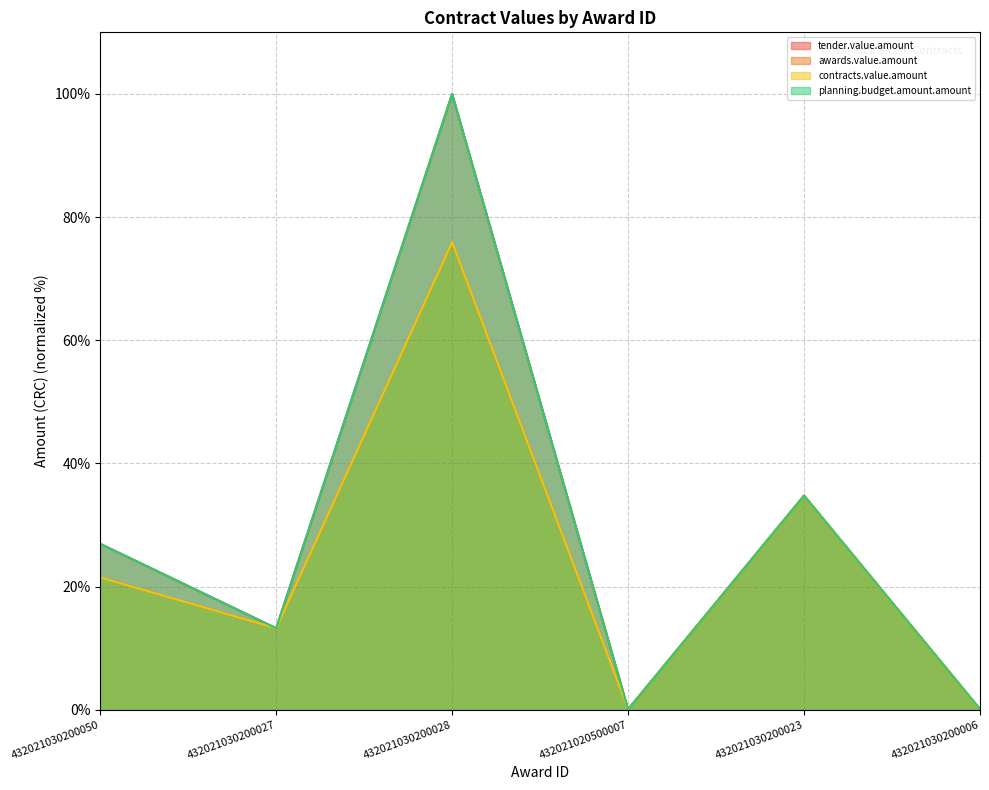

True or false: awards.value.amount and contracts.value.amount intersect in this chart.

False